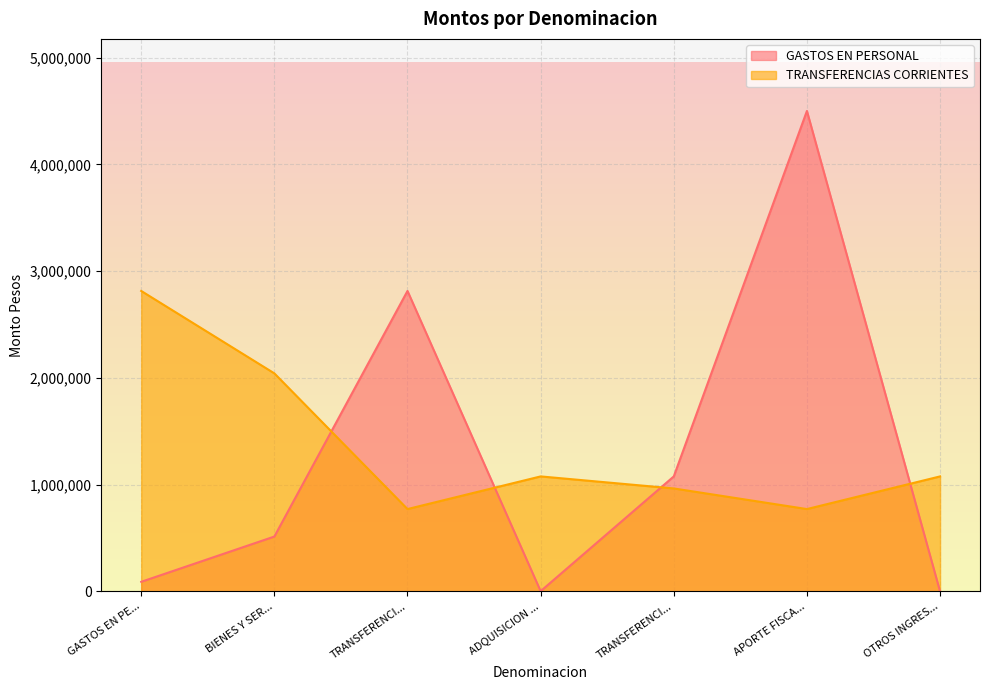

What are all the series names shown in the legend?

GASTOS EN PERSONAL, TRANSFERENCIAS CORRIENTES